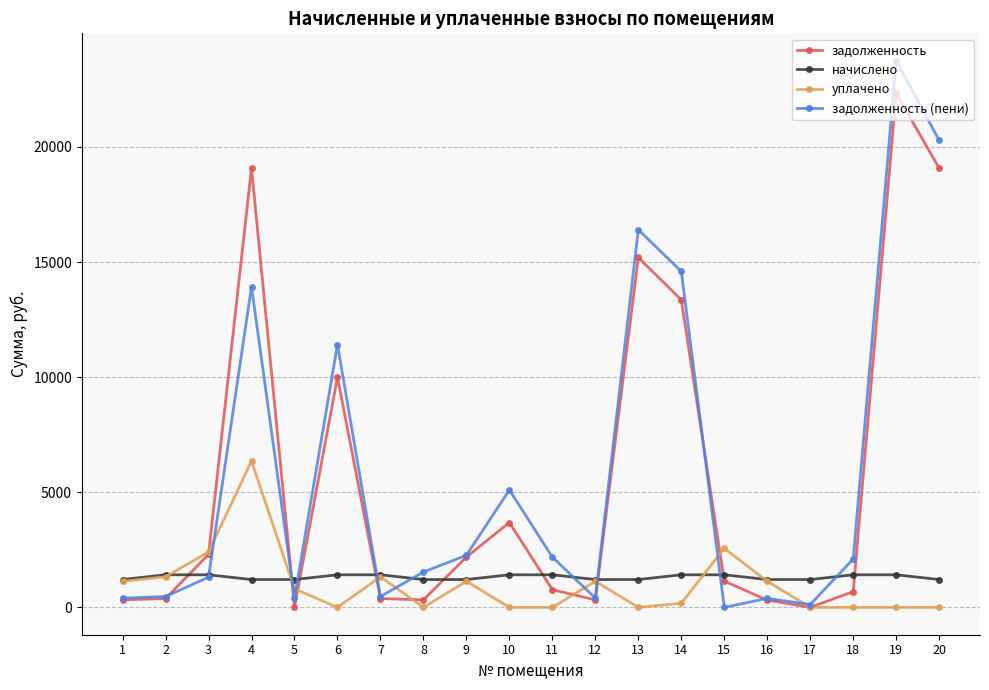

True or false: уплачено has more than 1 interior local peaks.

True